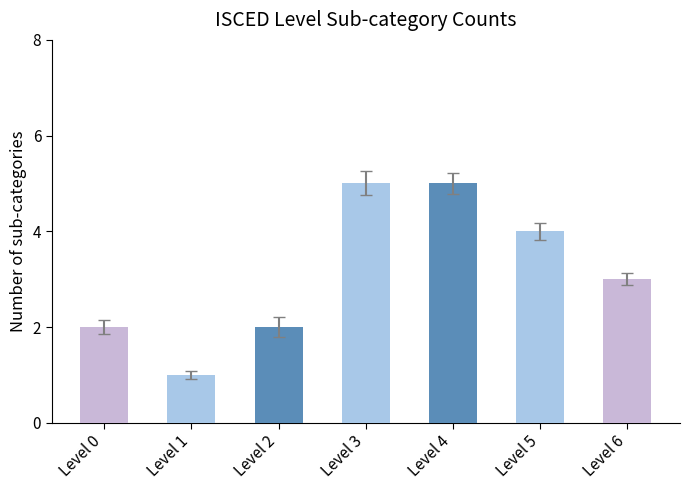

What is the average value?

3